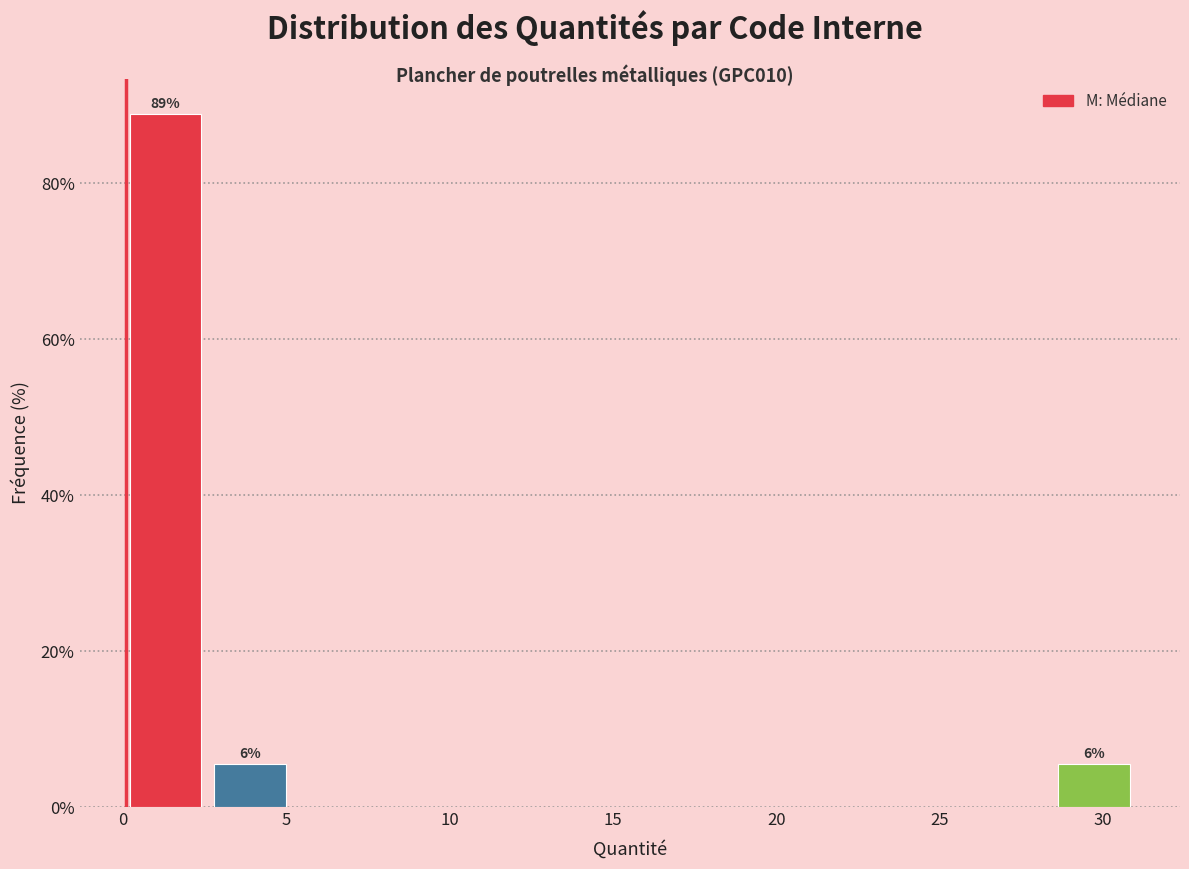

Which range on the x-axis has the tallest bar?

0.0 to 2.5